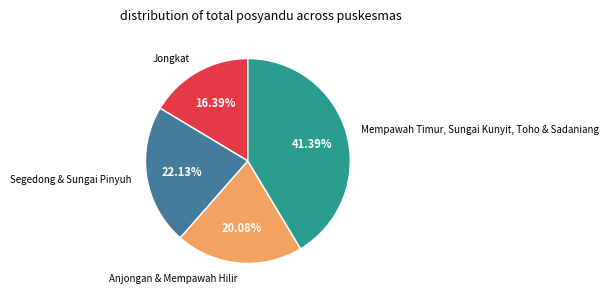

Does any single category account for the majority?

No